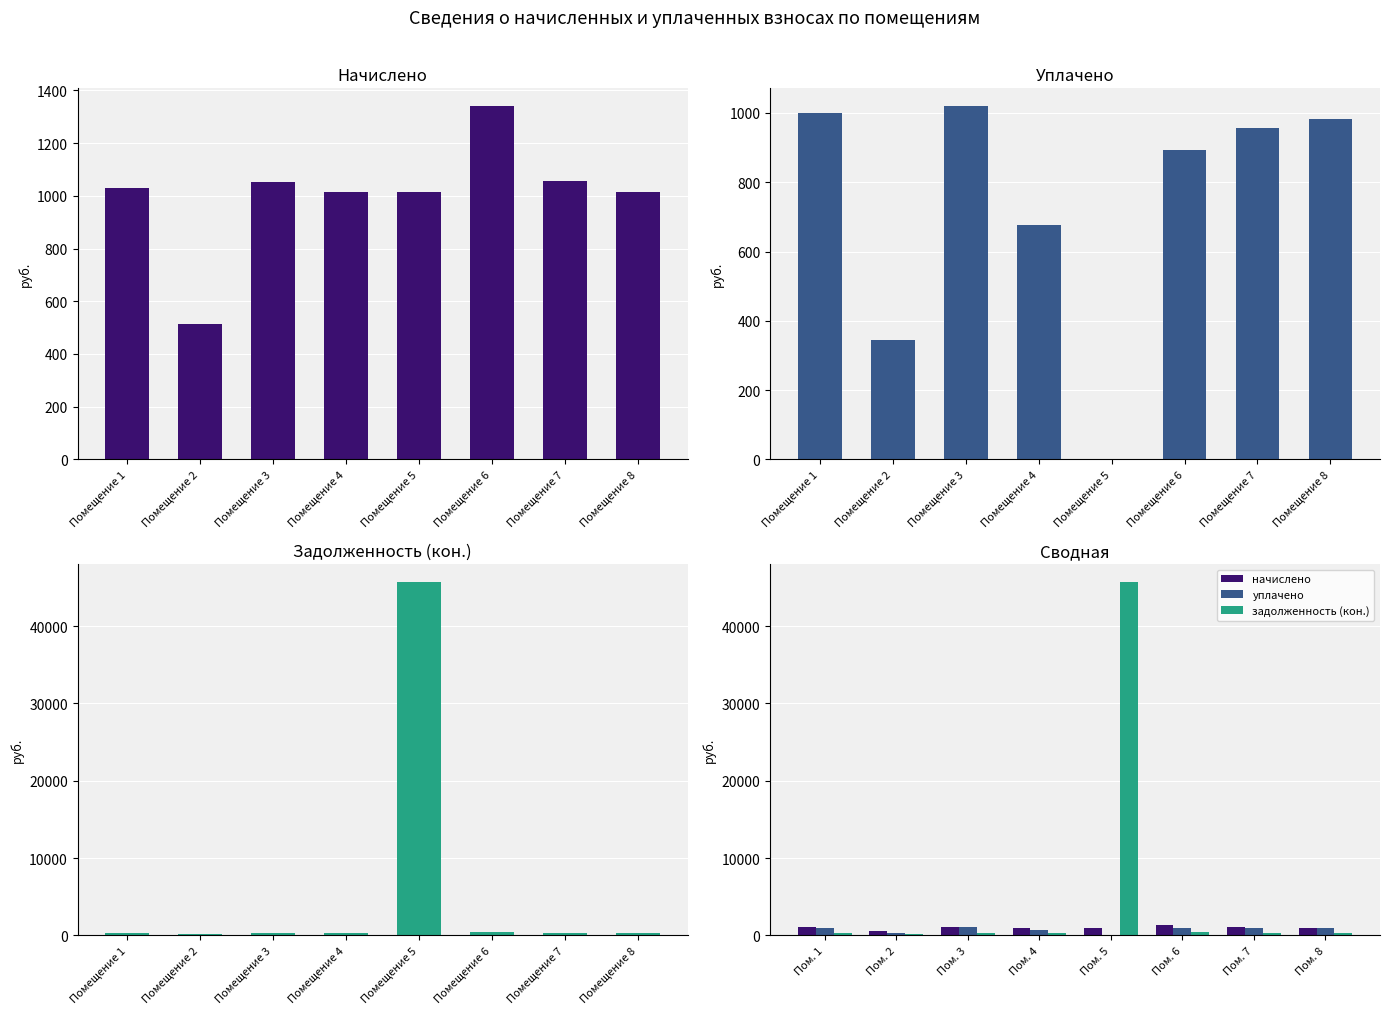

What is the highest value of the задолженность (кон.) series?

45706.7